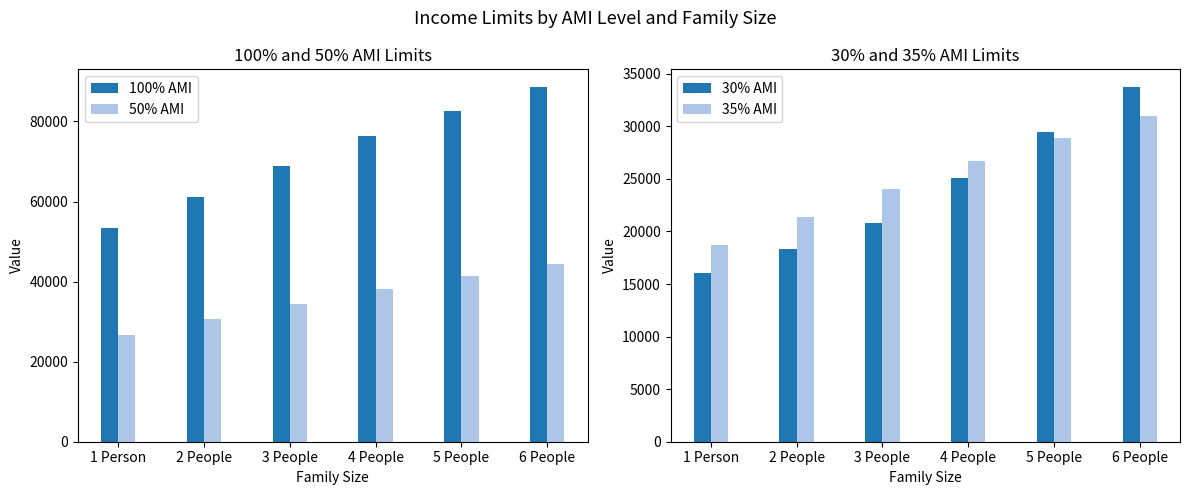

What is the value of the 35% AMI bar at the 1st from the left?

18725